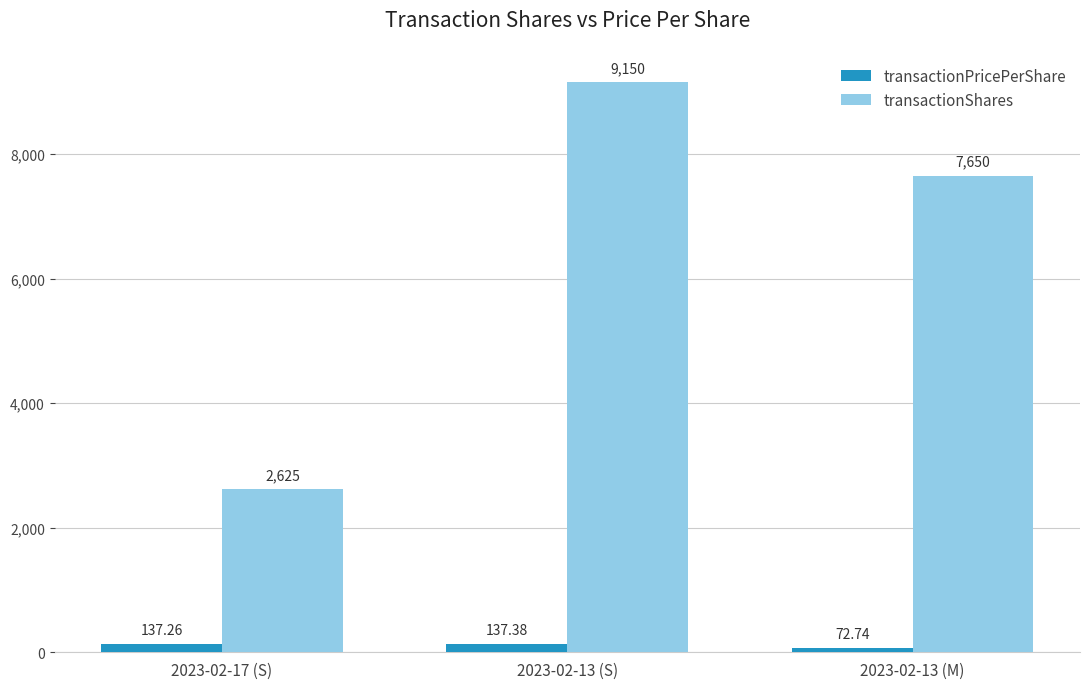

Is it true that transactionShares equals 7650.0 at 2023-02-13 (M)?

True